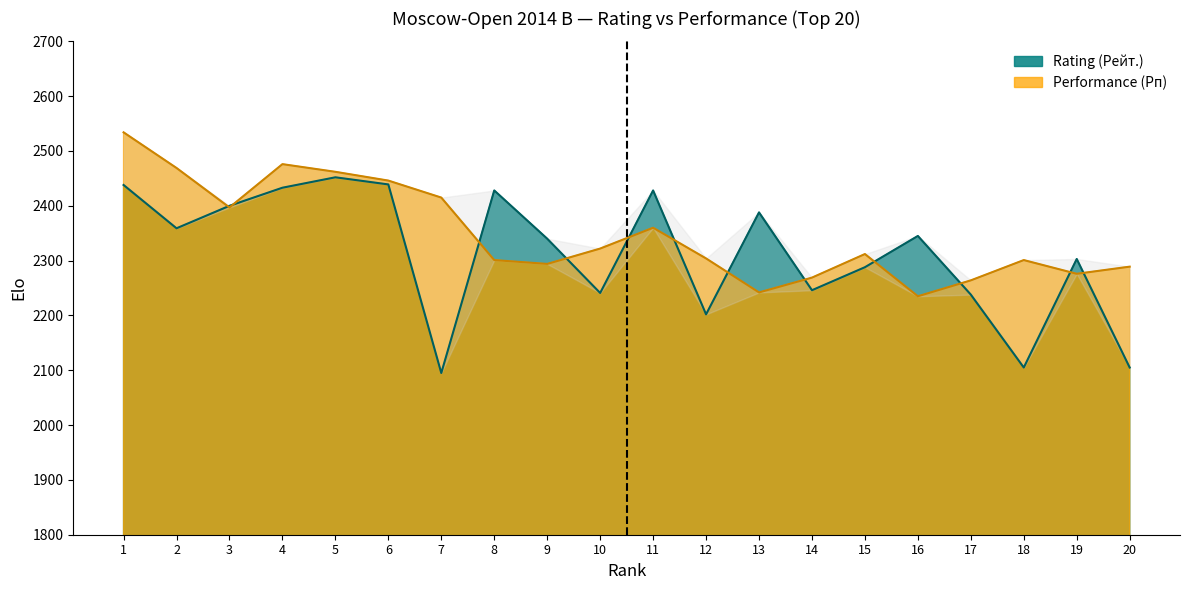

What is the value of the Rating (Рейт.) point at the 3rd from the left?

2400